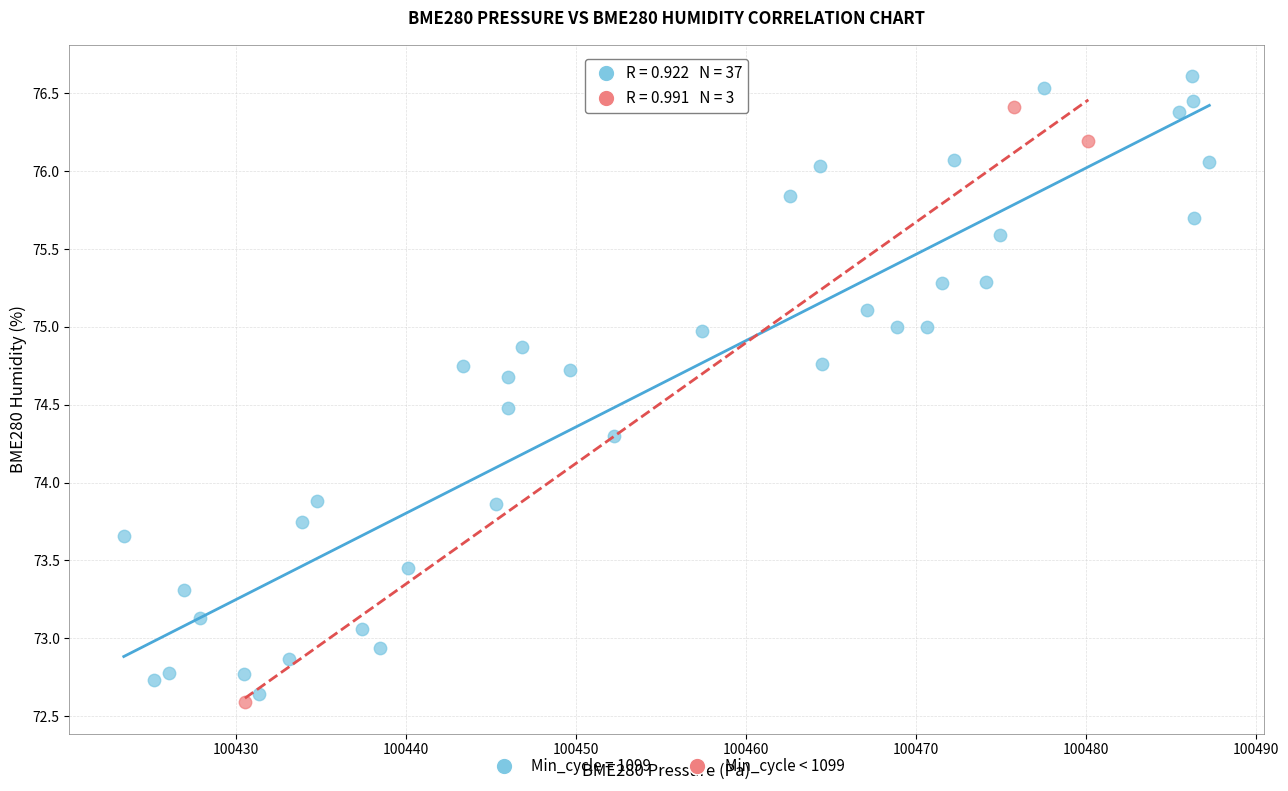

Which series reaches the maximum Y coordinate?

Min_cycle = 1099